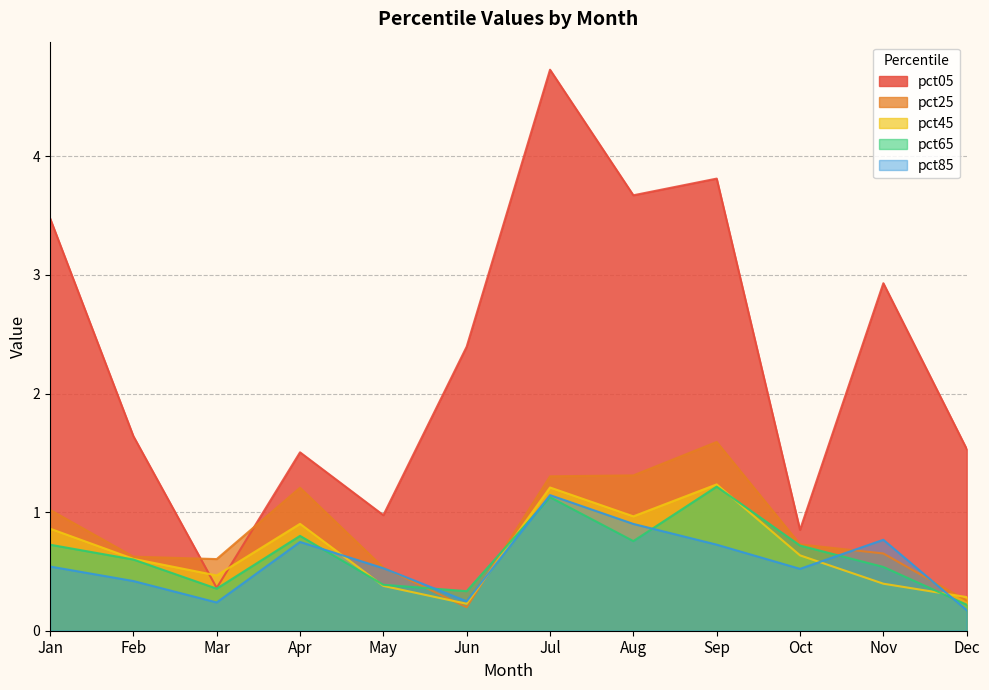

True or false: pct45 and pct85 cross at least once.

True